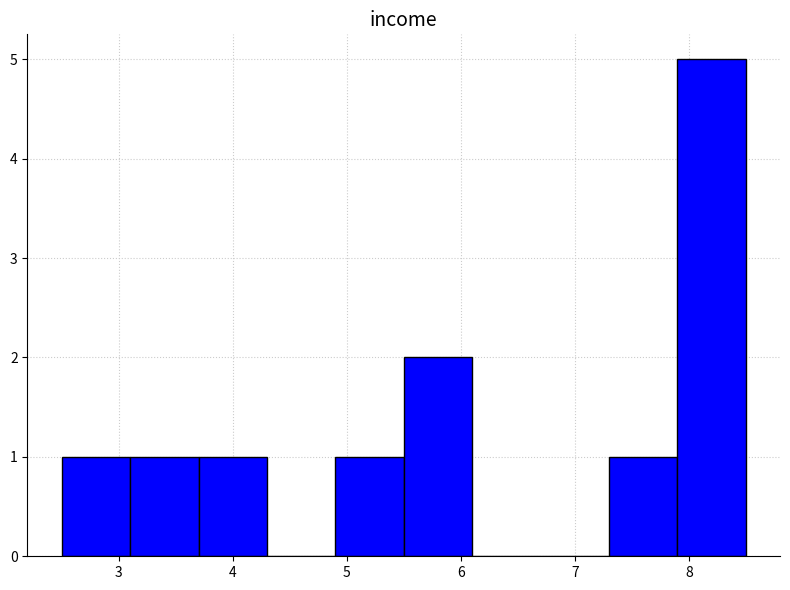

Over which range of the x-axis is the bar tallest?

7.9 to 8.5